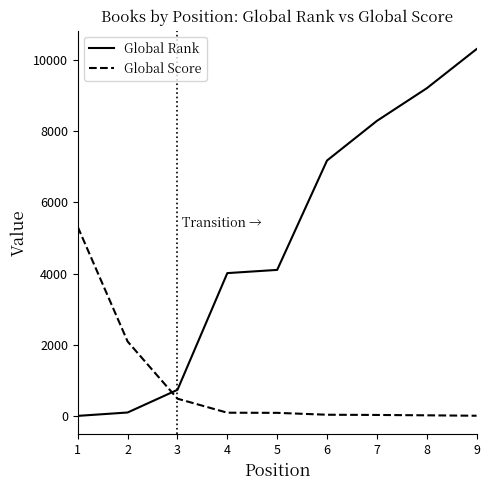

Rank the series by their maximum value, from lowest to highest.

Global Score, Global Rank